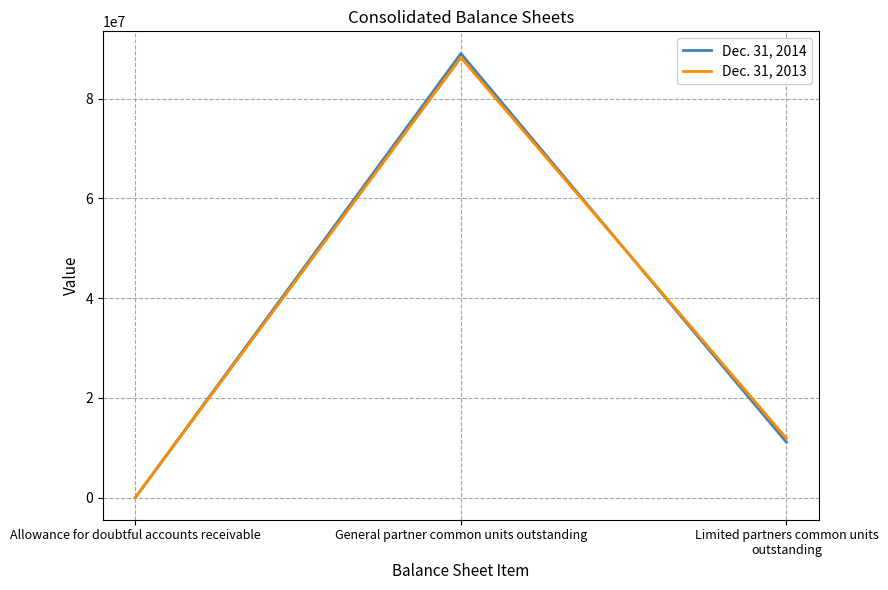

How many categories are shown in the chart?

3